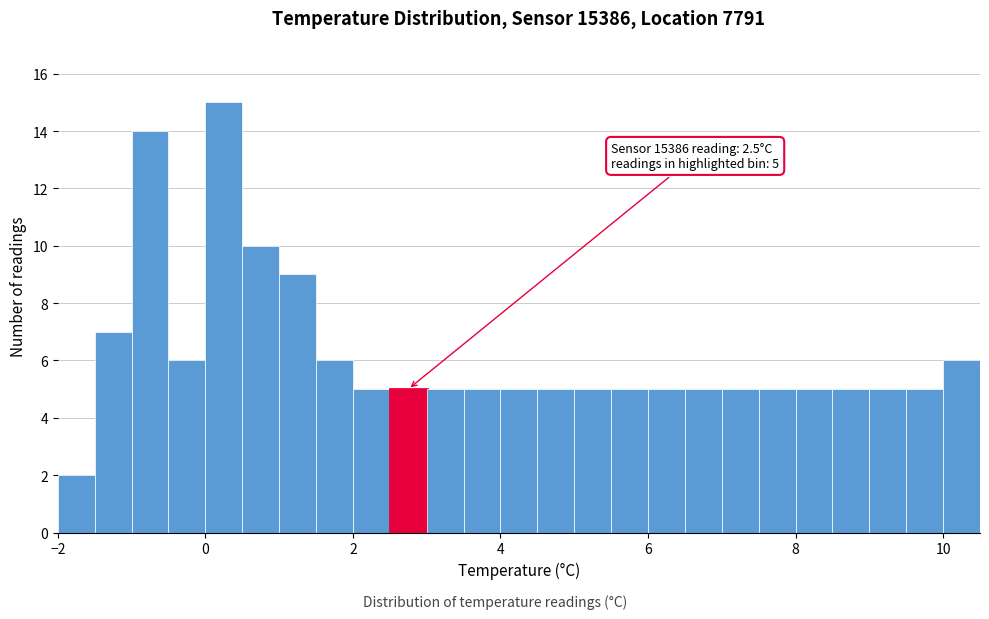

Read against the x-axis, roughly where is the centre of the tallest bar?

0.2